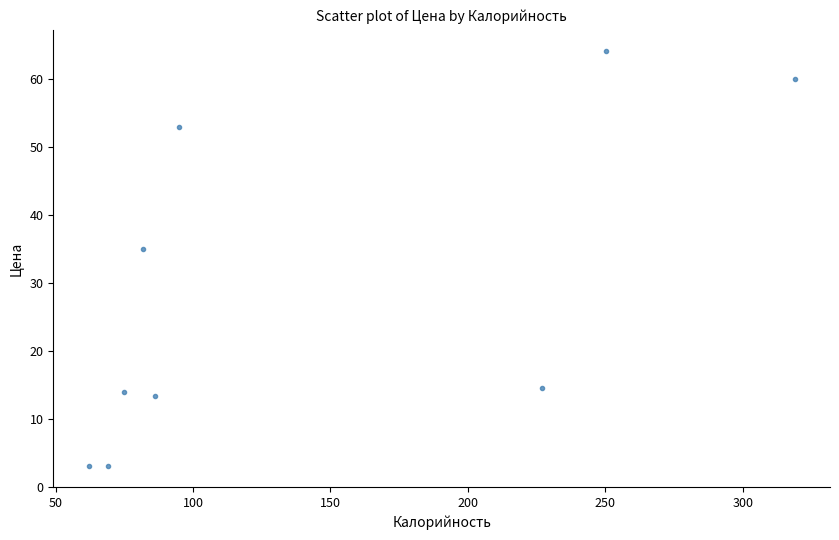

What Y value in the scatter plot is closest to 33?

35.0